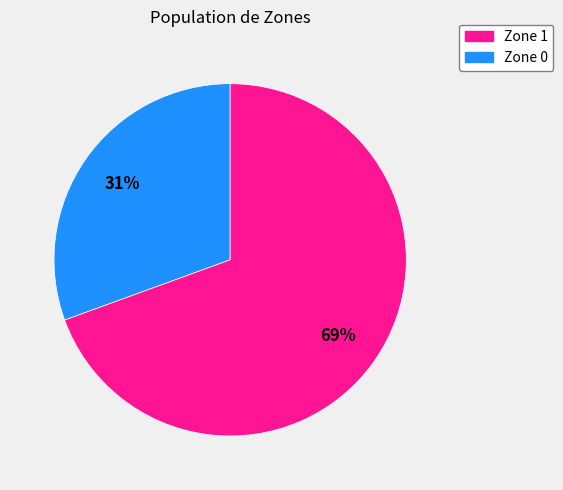

To the nearest percent, what is the average slice percentage?

50%